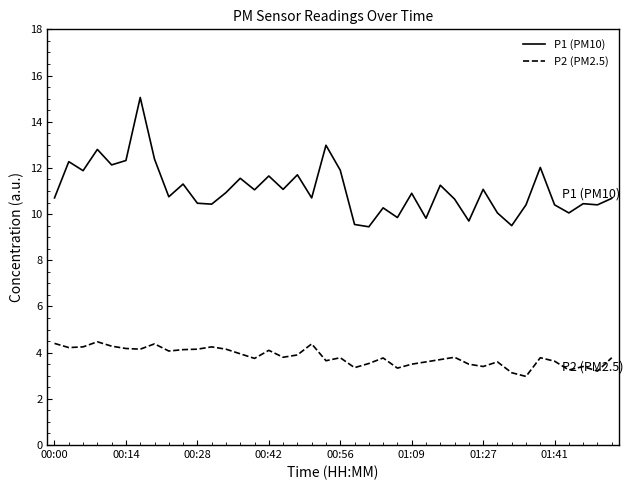

What is the difference between the maximum and minimum values in the P1 (PM10) series?

5.6